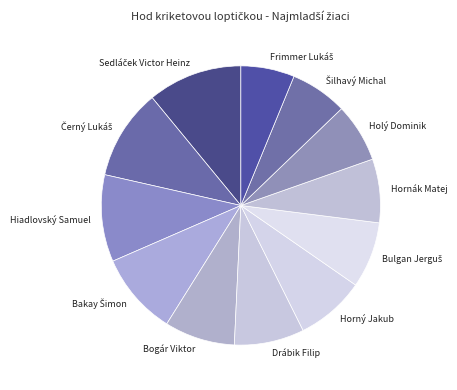

True or false: Hornák Matej accounts for 18% of the total.

False